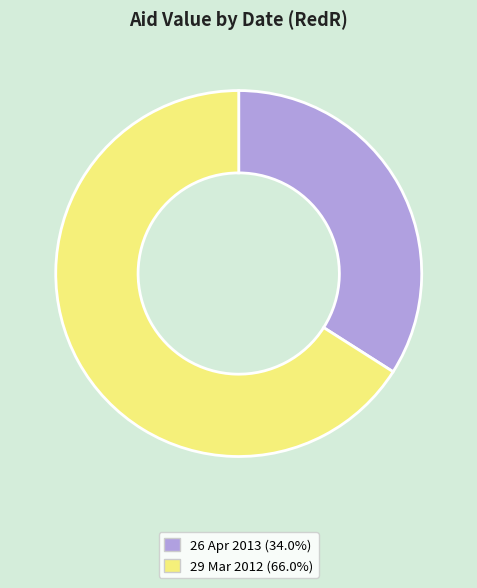

Does 29 Mar 2012 account for over 50% of the chart?

Yes